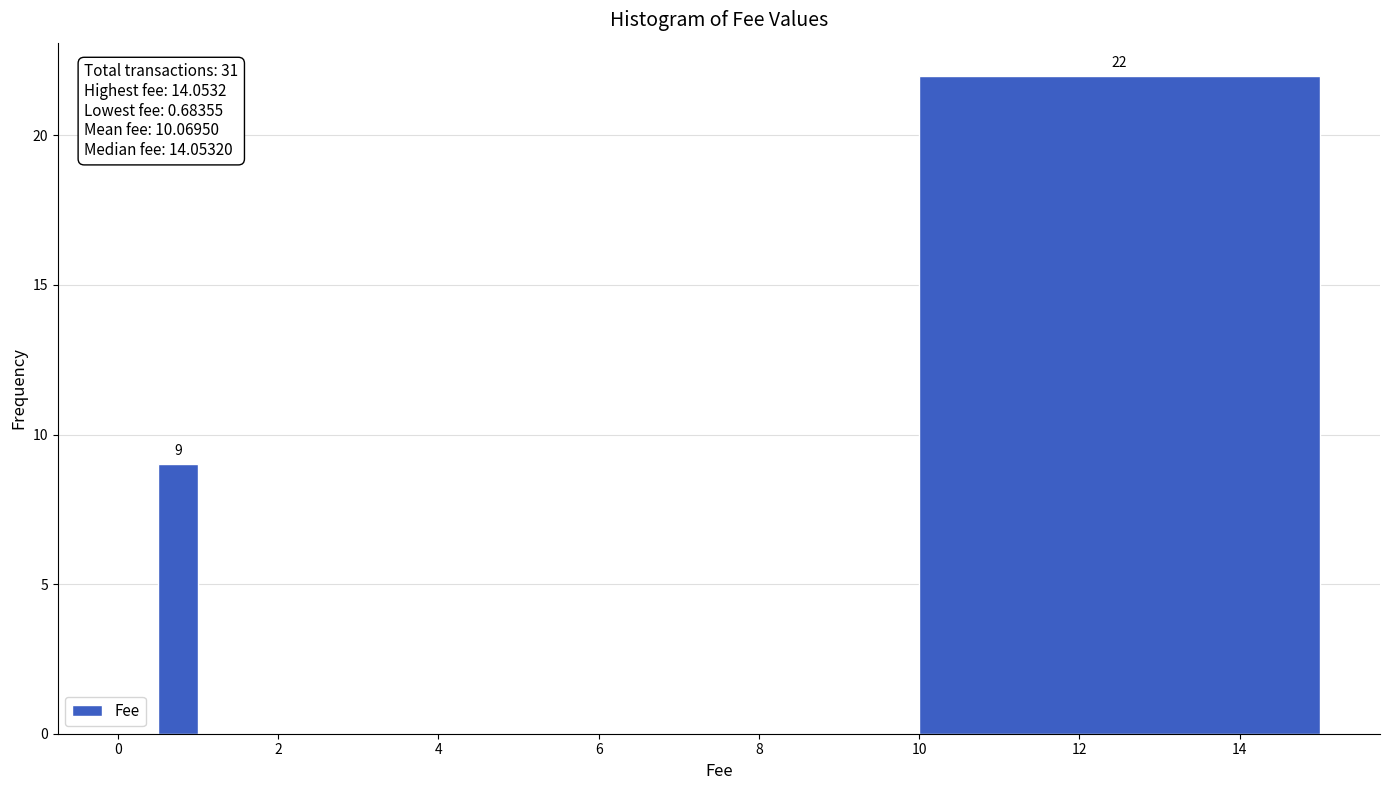

Read against the x-axis, roughly where is the centre of the tallest bar?

12.6